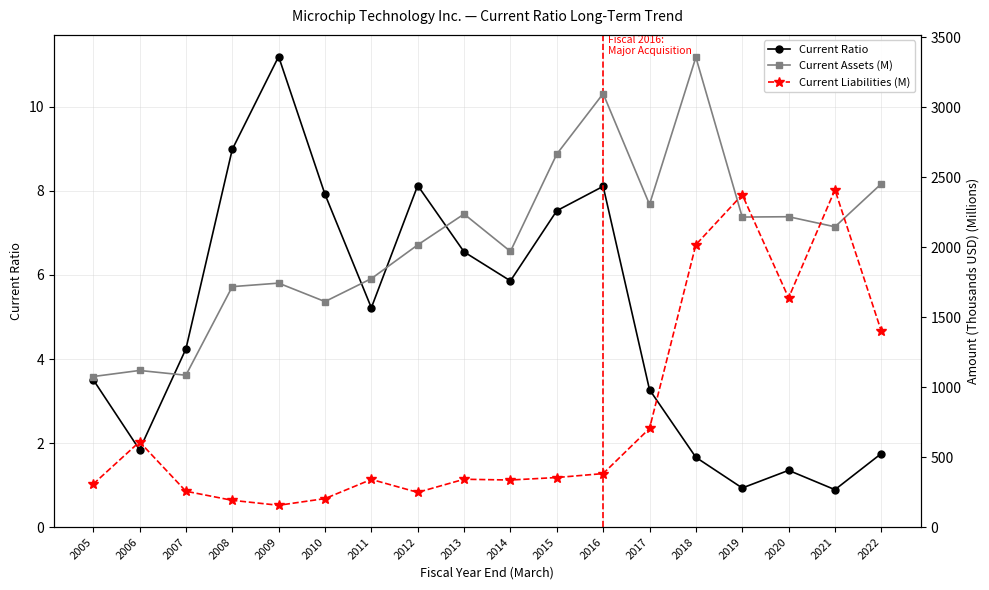

What is the difference between the Current Assets (M) values at 2018 and 2009?

1613.5